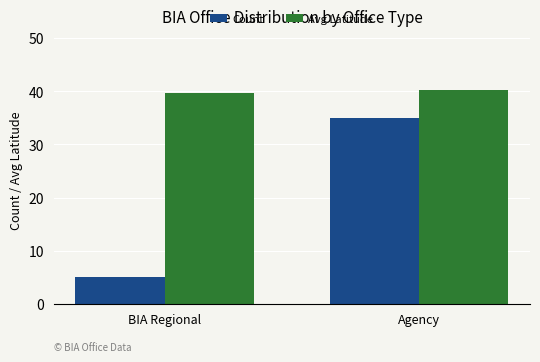

What is the label of the 1st bar from the left?

BIA Regional